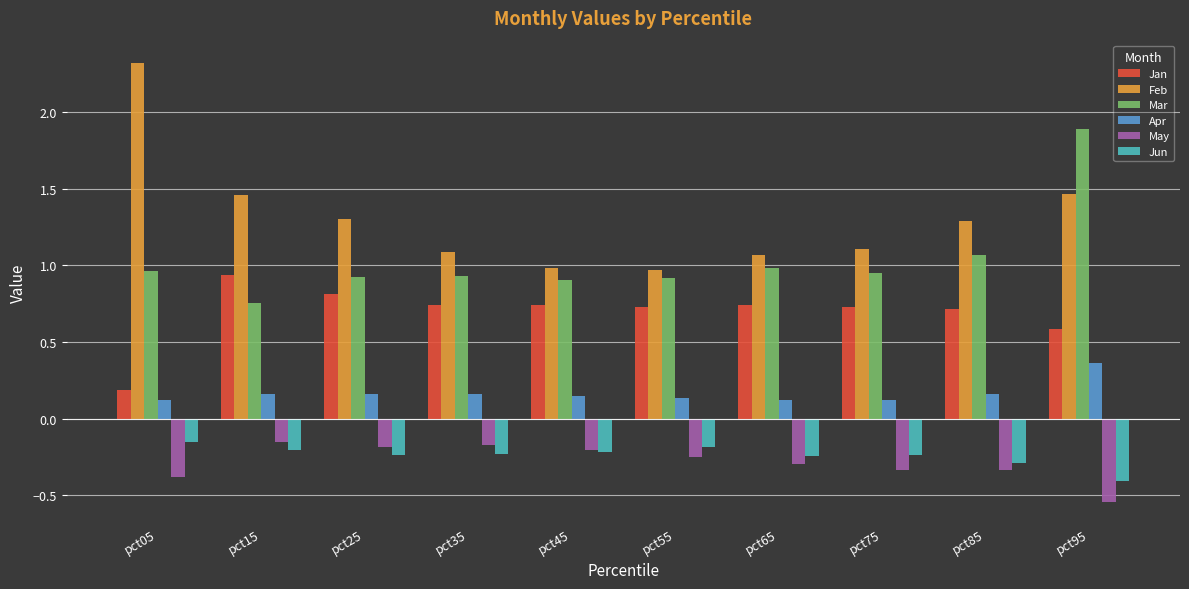

Does the chart contain any negative values?

Yes